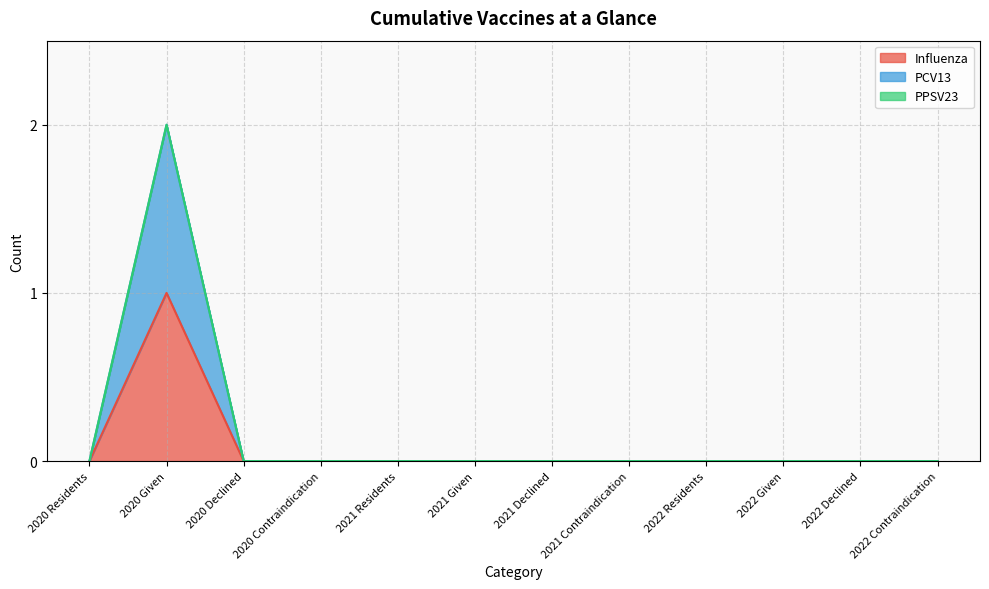

Does the chart have visible grid lines?

Yes